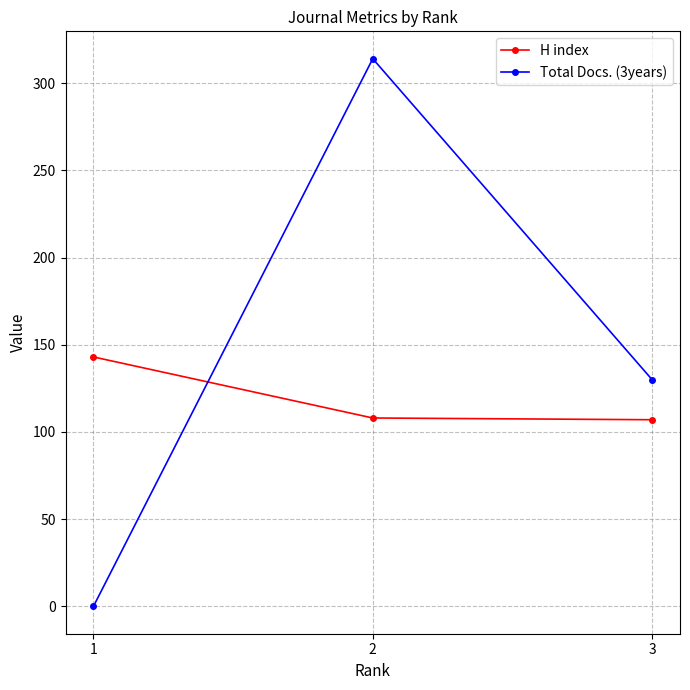

The value of Total Docs. (3years) at 3 is 60. True or false?

False